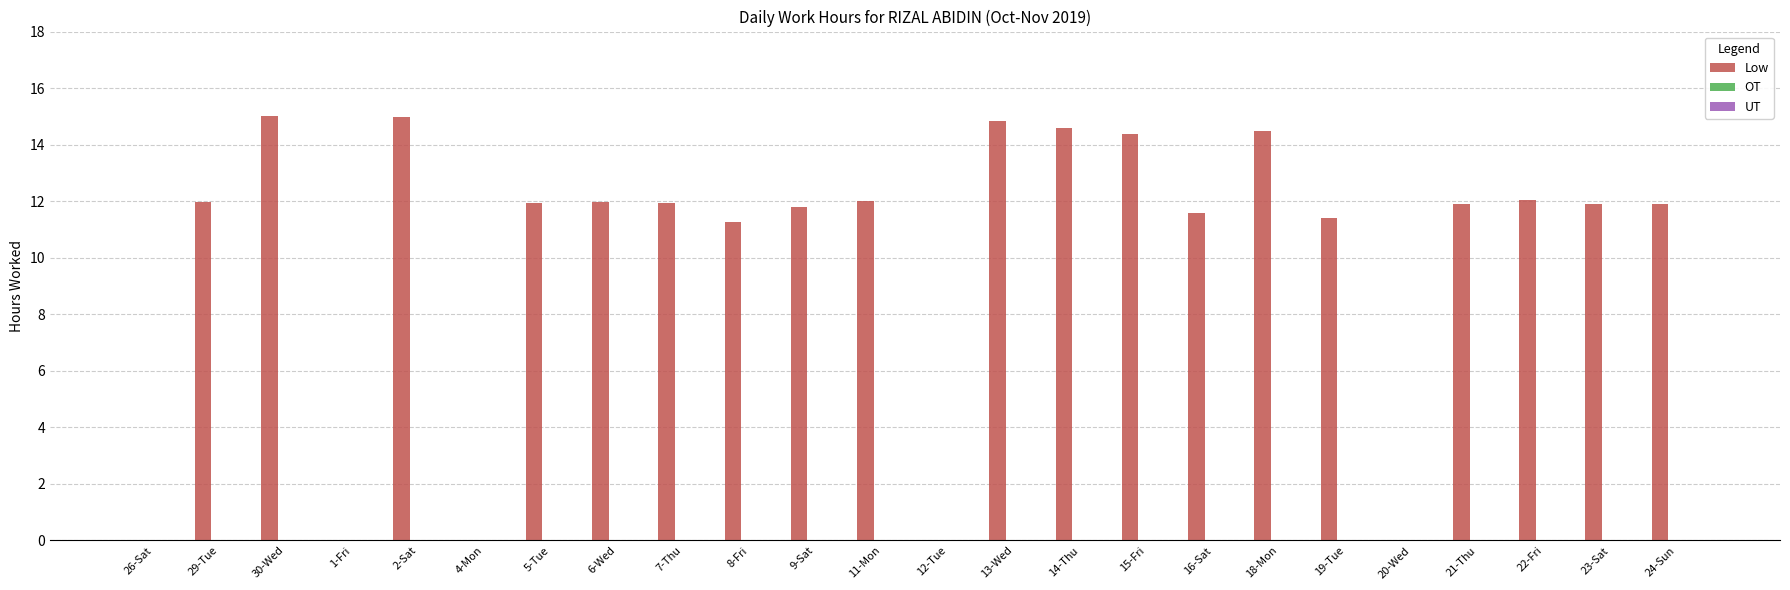

What is the greatest value displayed?

15.0